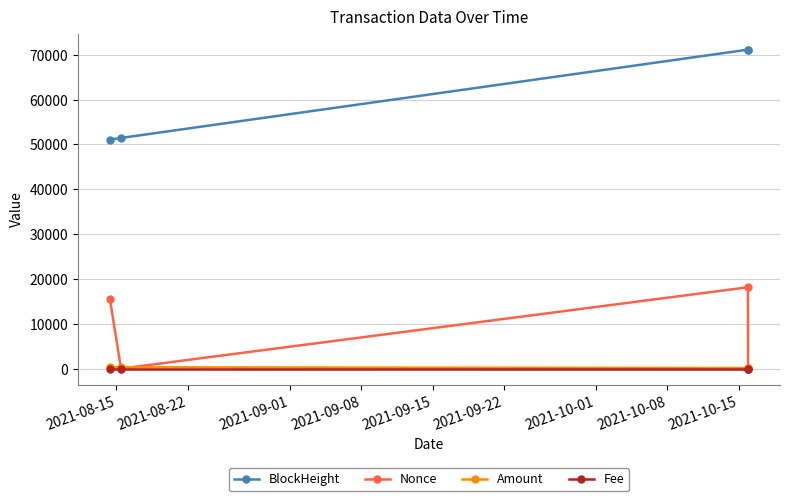

How many times do Amount and Nonce cross each other?

3